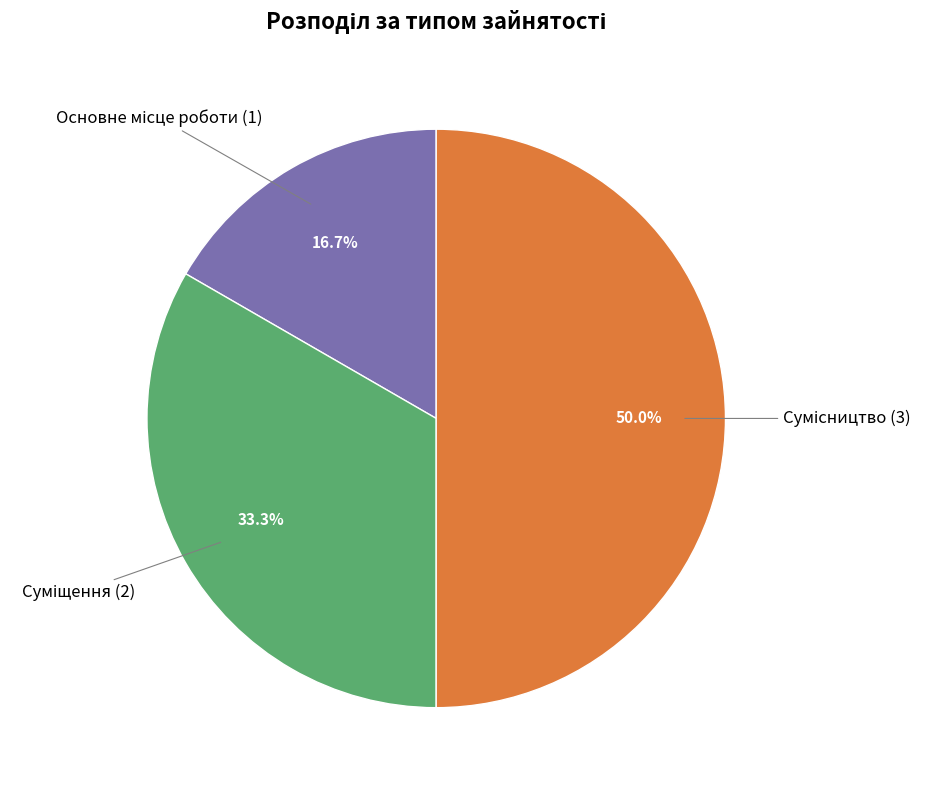

Does any single category account for the majority?

No